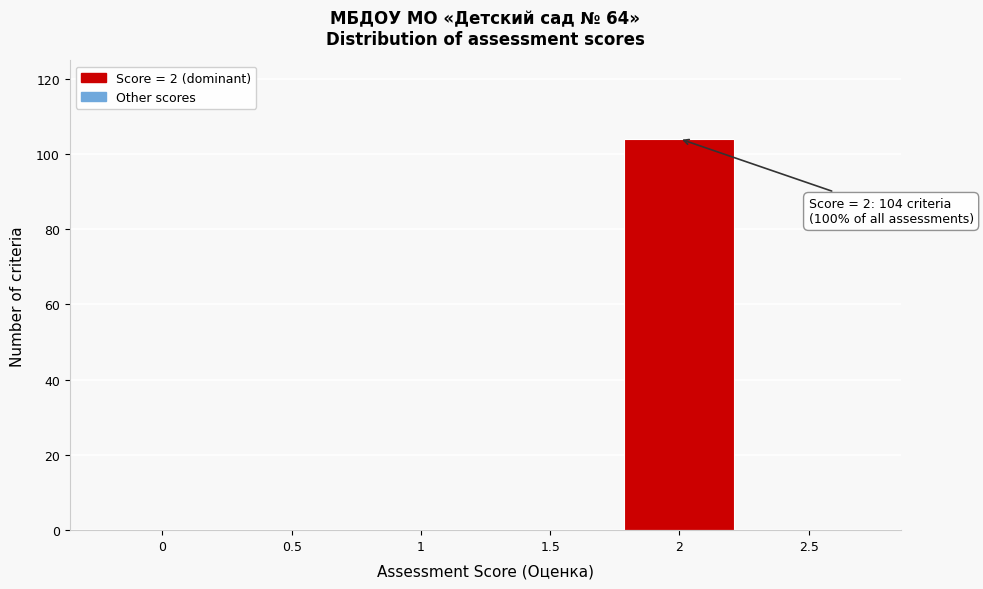

Over which range of the x-axis is the bar tallest?

1.75 to 2.25